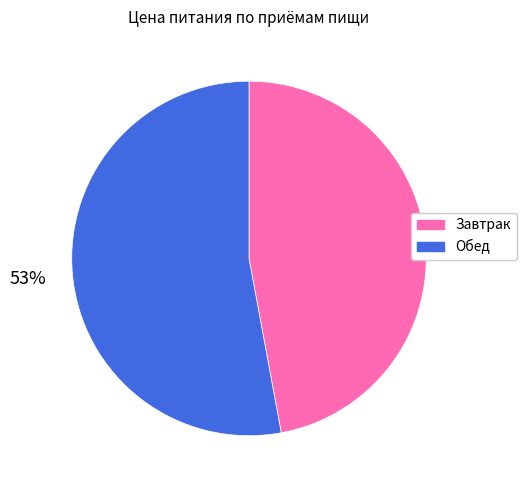

To the nearest percent, what percentage of the pie is Завтрак?

47%